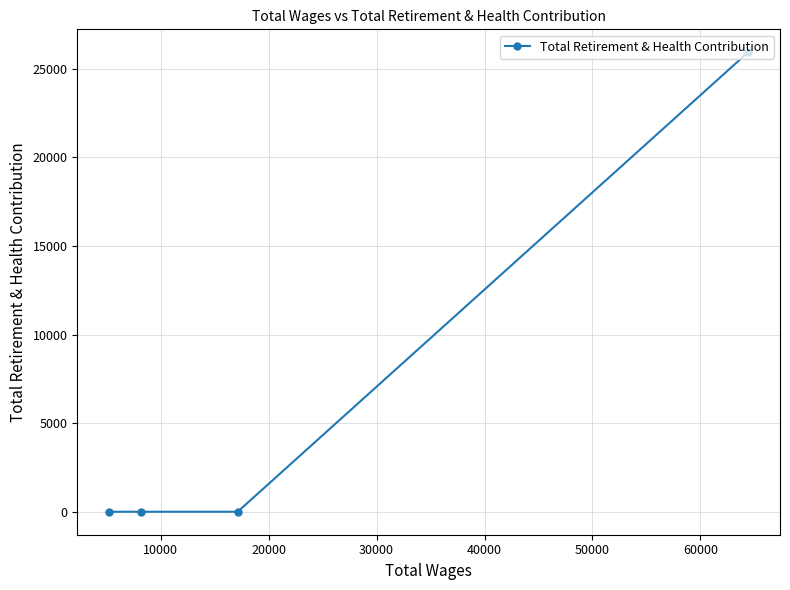

Reading left to right, what are all the values shown in this chart?

0	0	0	25925